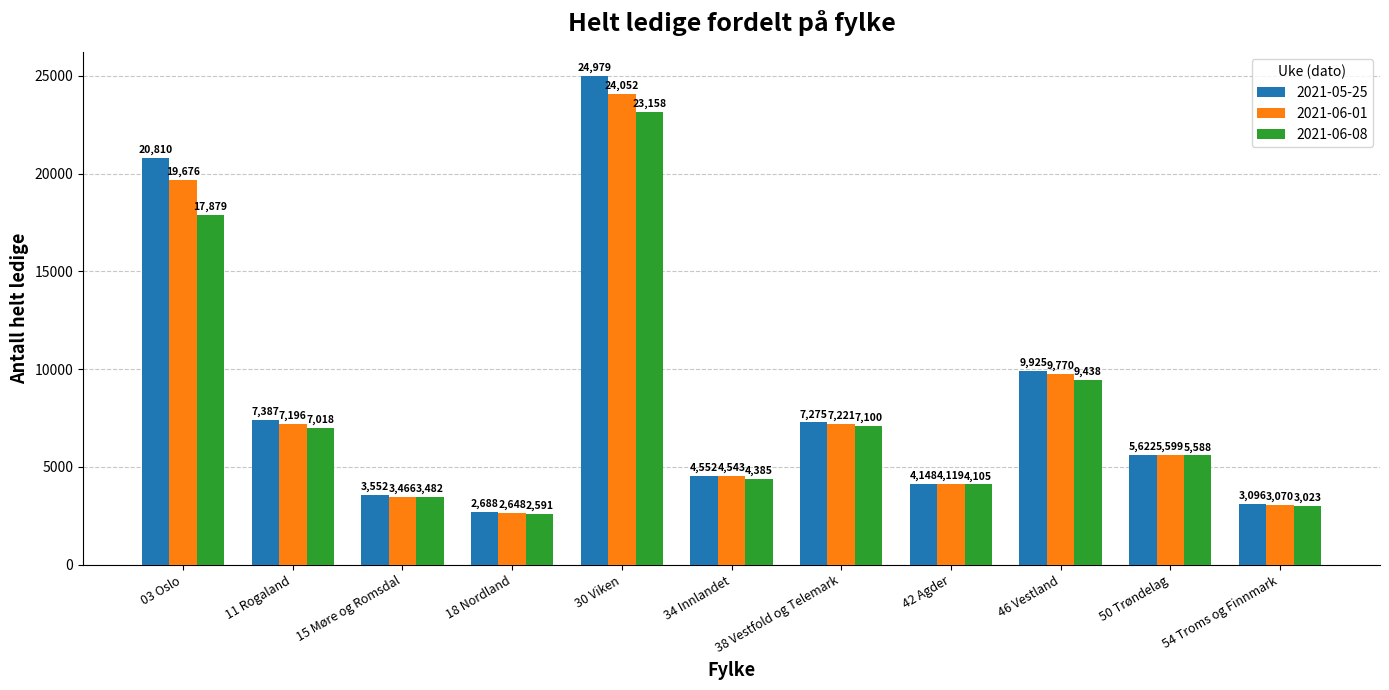

Is the value of 2021-05-25 at 30 Viken greater than the value of 2021-06-08 at 18 Nordland?

Yes